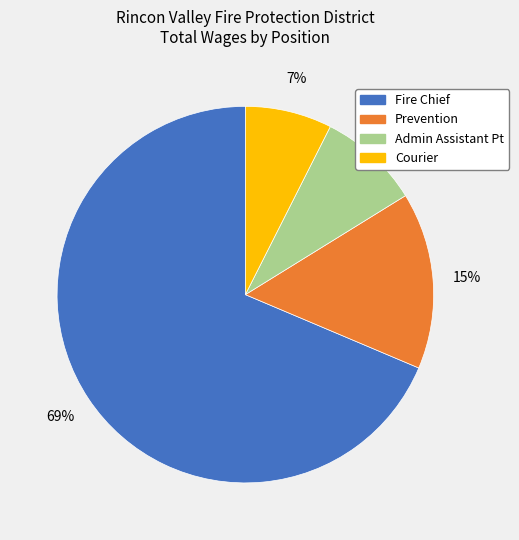

Which category has the smallest portion of the pie?

Courier